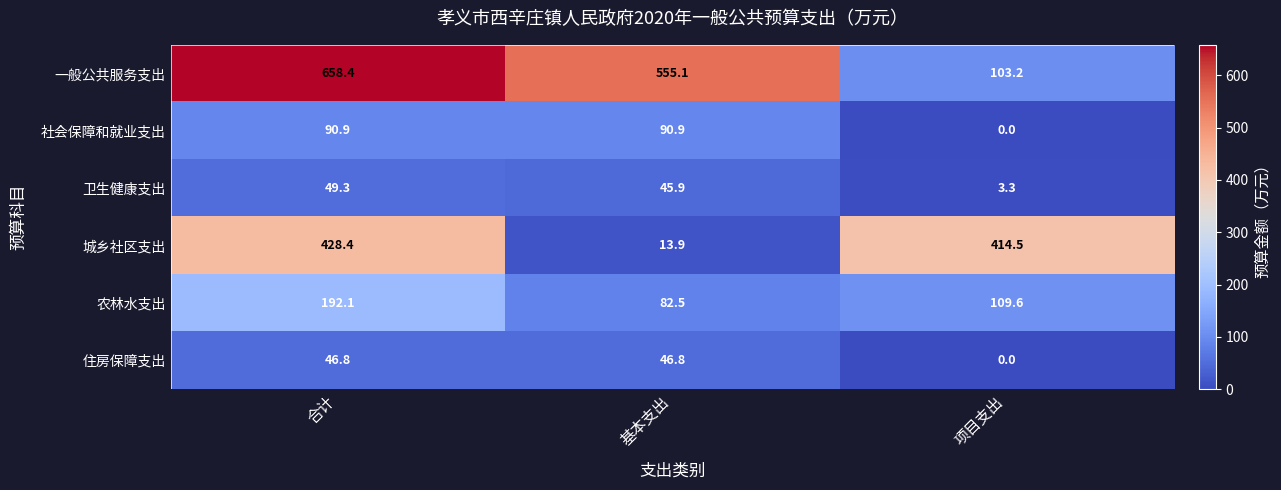

What is the difference between the second highest and minimum values in the 住房保障支出 series?

46.8